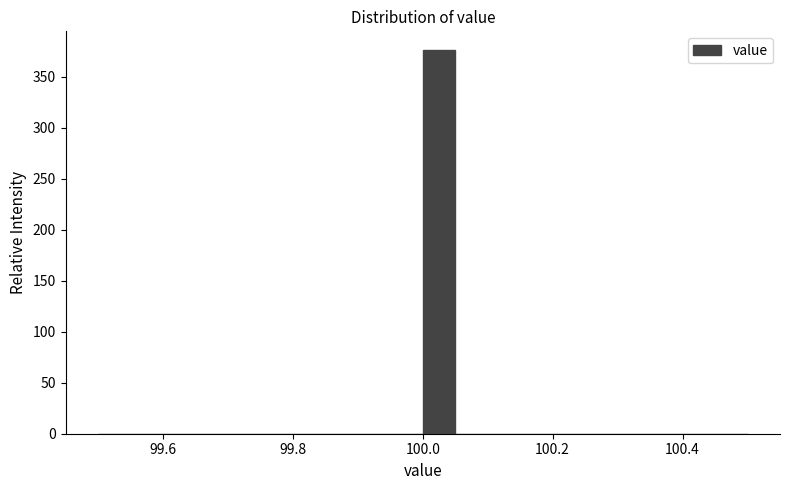

Read against the x-axis, roughly where is the centre of the tallest bar?

100.02